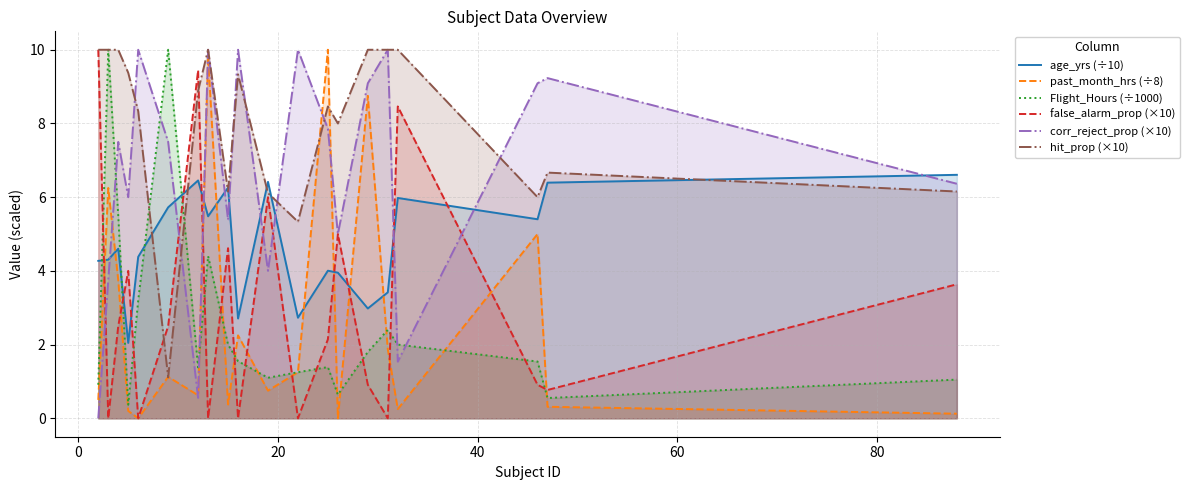

What is the maximum value shown in the chart?

10.0